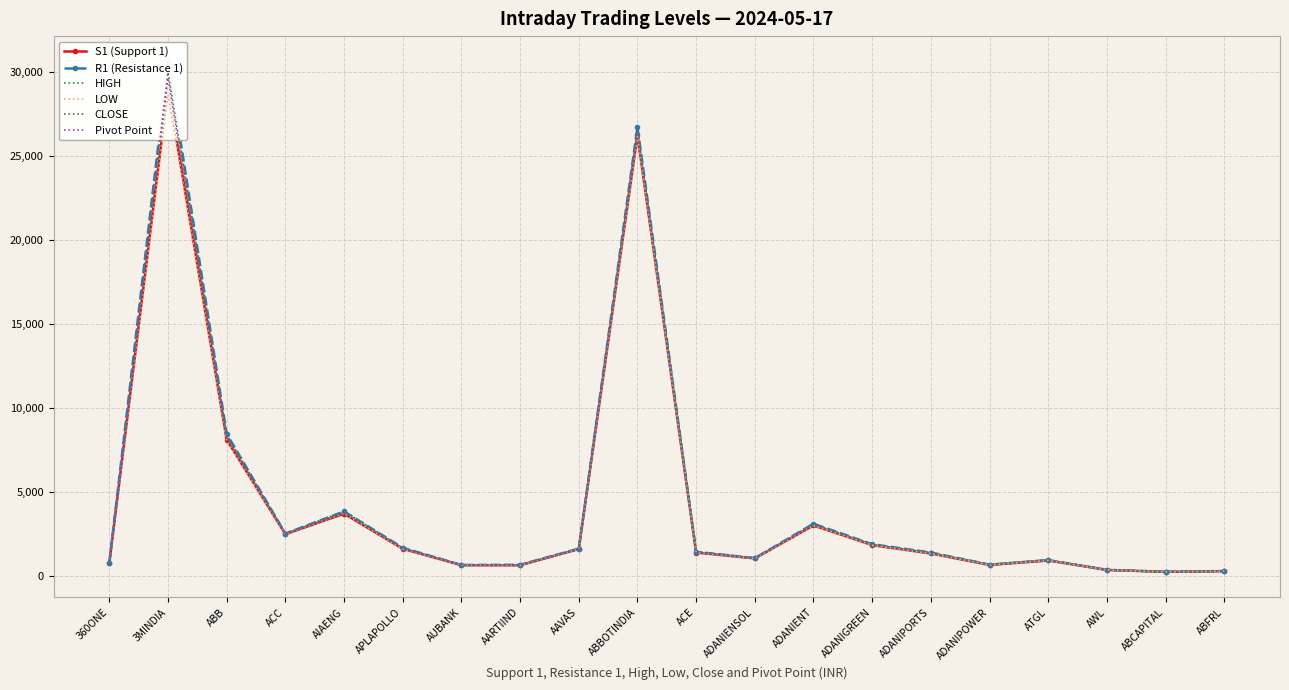

True or false: S1 (Support 1) has a value of 1314.8 at ADANIPORTS.

True